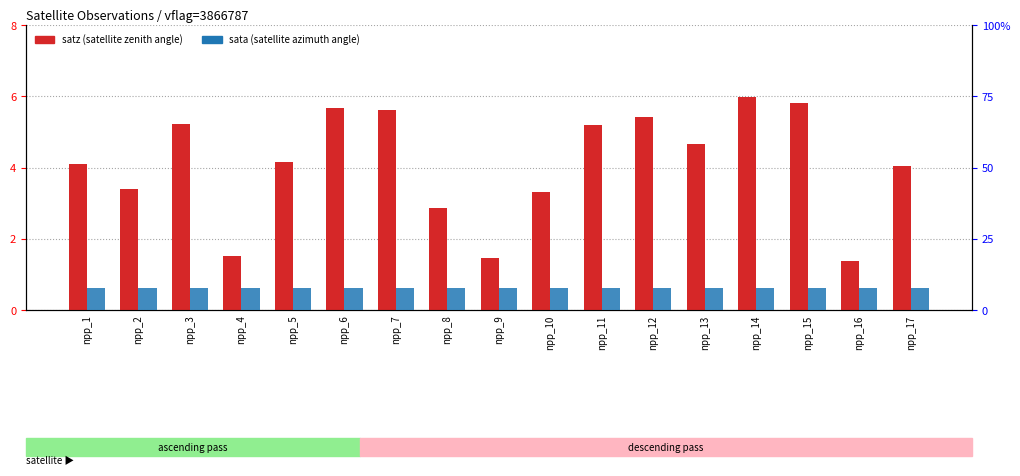

How many sata (satellite azimuth) values are between 7 and 8?

17